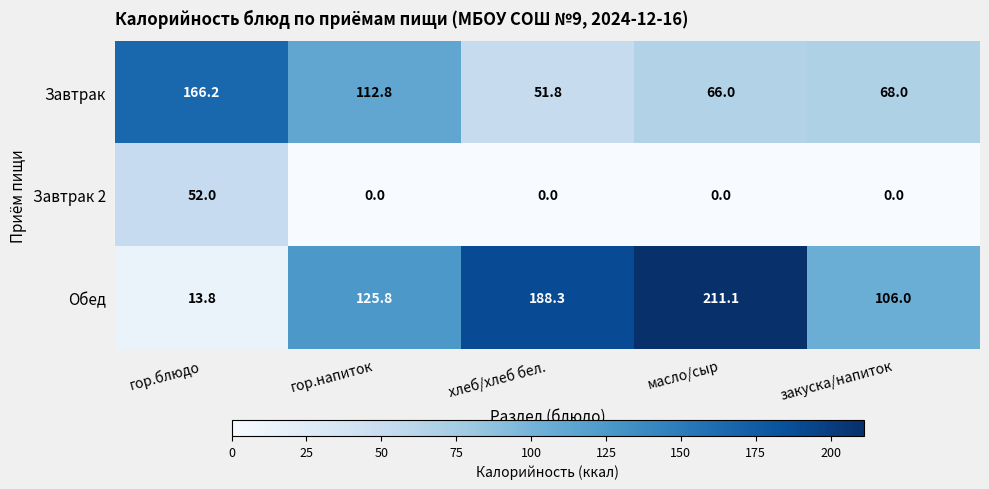

Which series changed the most between масло/сыр and закуска/напиток?

Обед